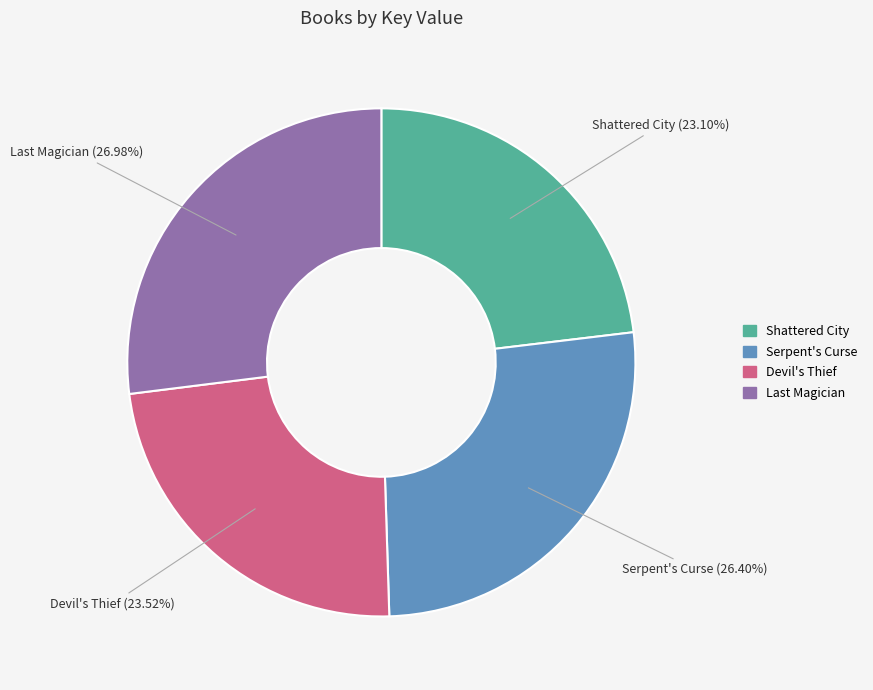

How much of the chart is everything except Shattered City?

76.9%